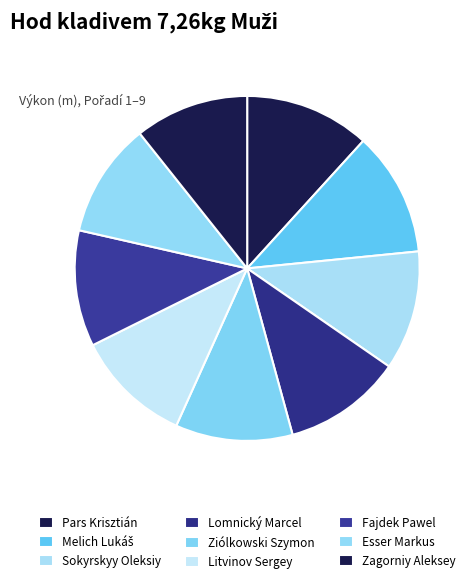

Does Fajdek Pawel represent more than half of the total?

No